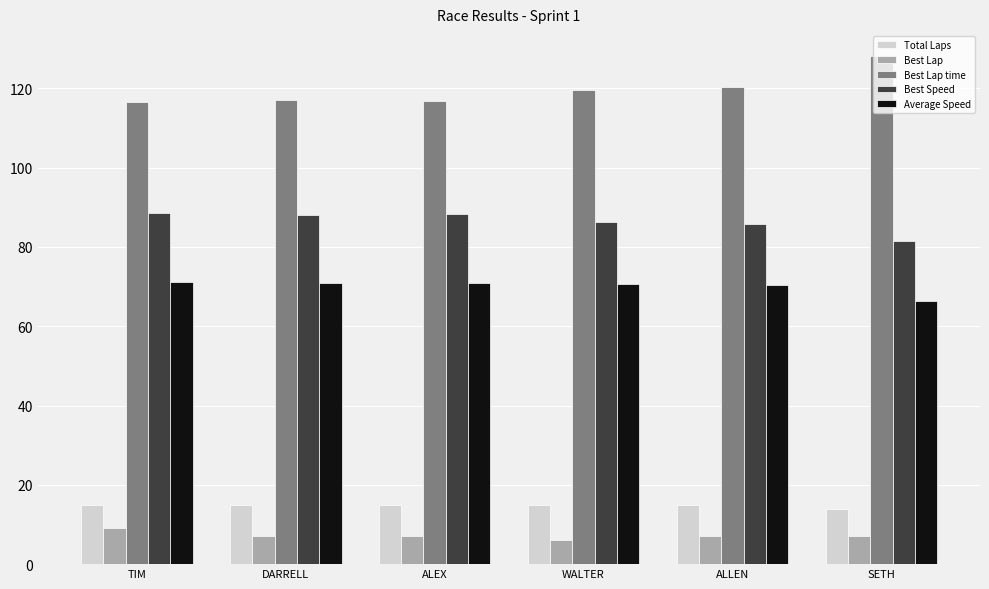

Which series has the widest spread of values?

Best Lap time